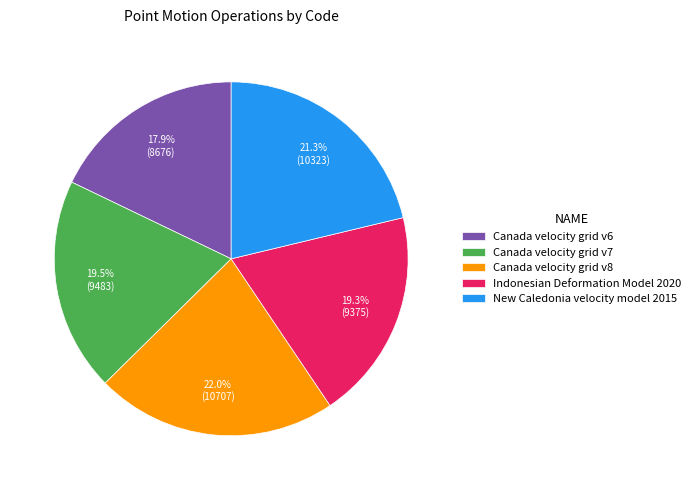

Is there a majority slice in this chart?

No